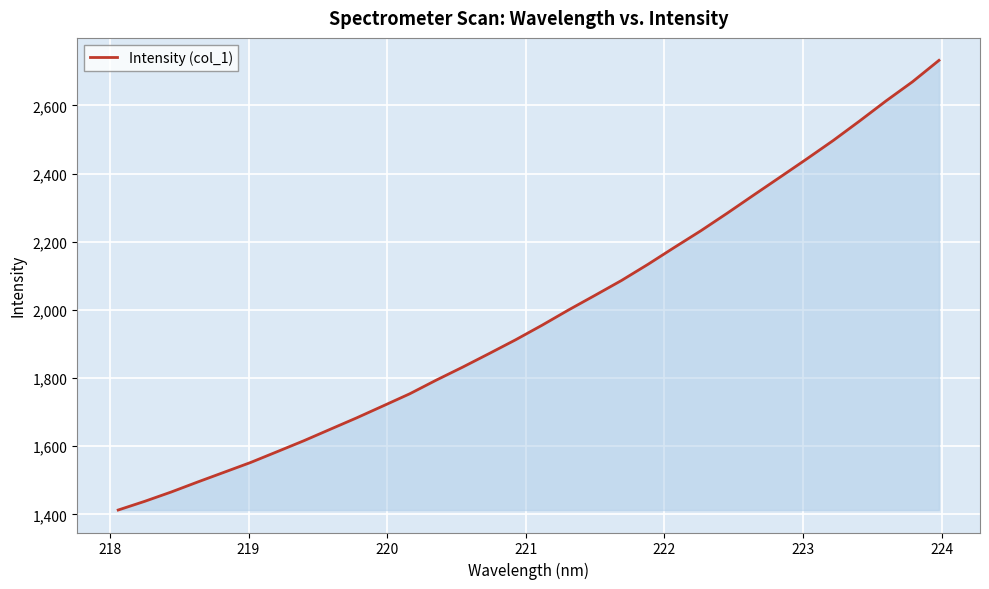

What is the maximum value shown in the chart?

2732.1